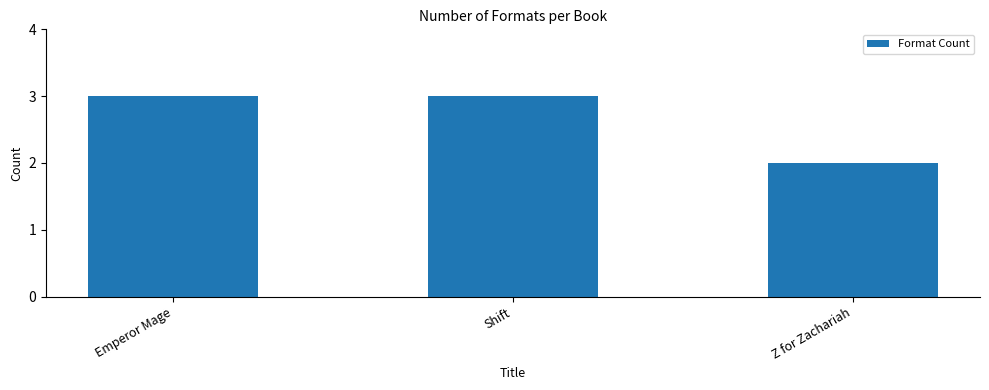

Reading left to right, list all the values displayed in this chart.

Emperor Mage=3	Shift=3	Z for Zachariah=2